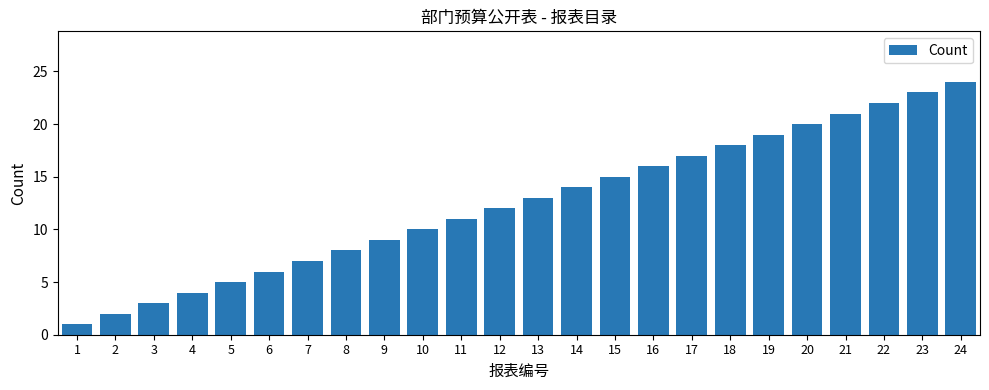

Reading left to right, what are all the values shown in this chart?

1=1	2=2	3=3	4=4	5=5	6=6	7=7	8=8	9=9	10=10	11=11	12=12	13=13	14=14	15=15	16=16	17=17	18=18	19=19	20=20	21=21	22=22	23=23	24=24